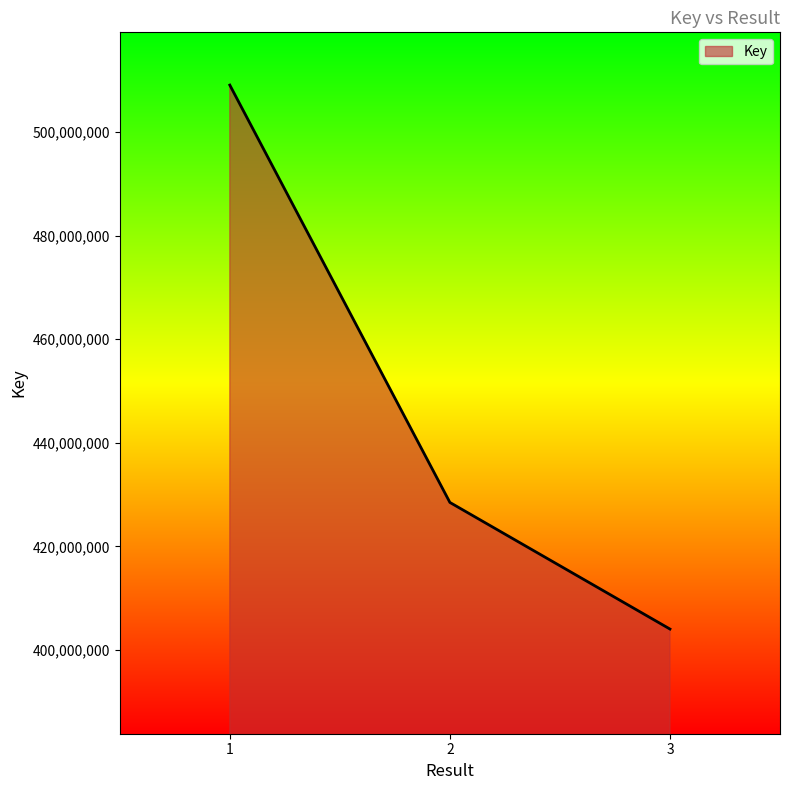

The chart shows a value of 531743945 at 3. True or false?

False